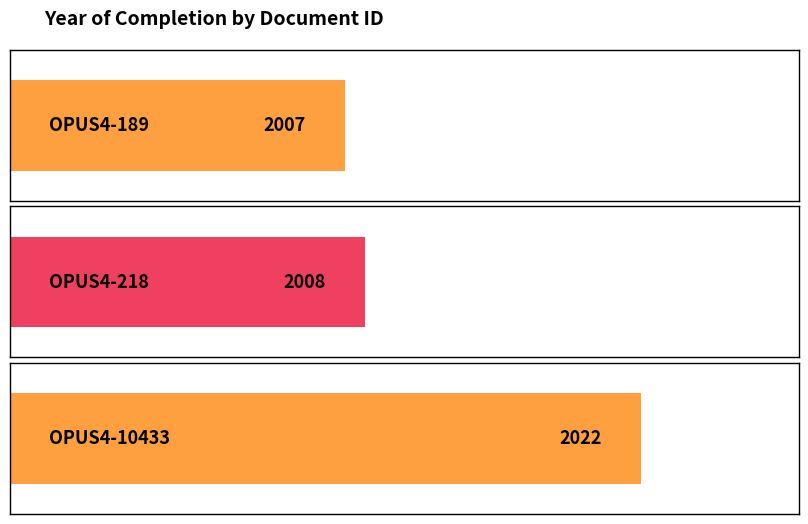

Reading right to left, extract all data points from this chart.

2022	2008	2007